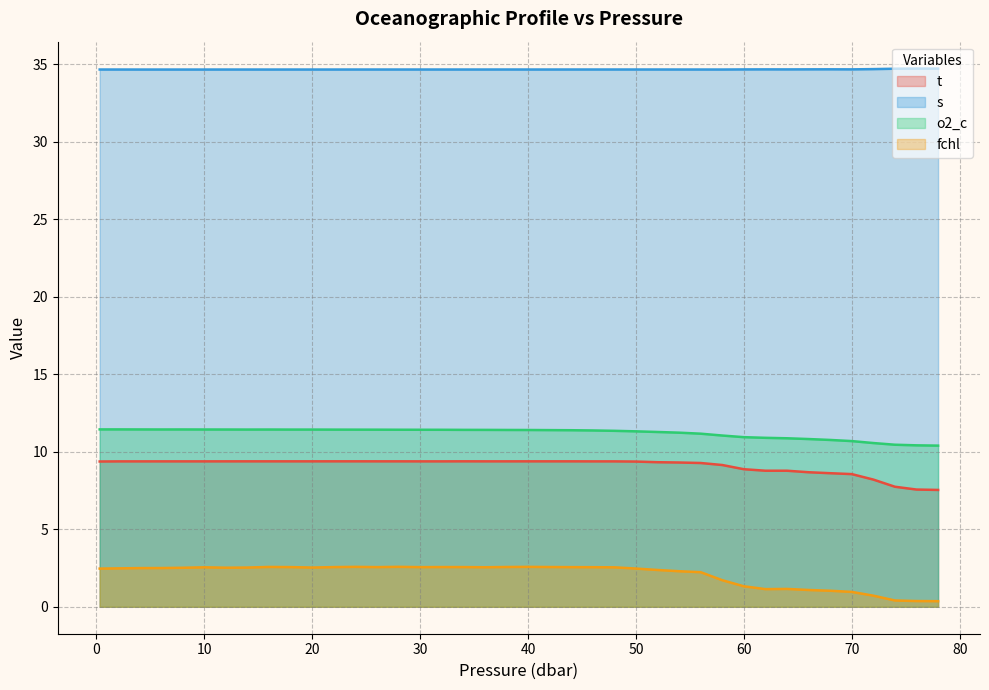

What is the sum of all t values?

364.3